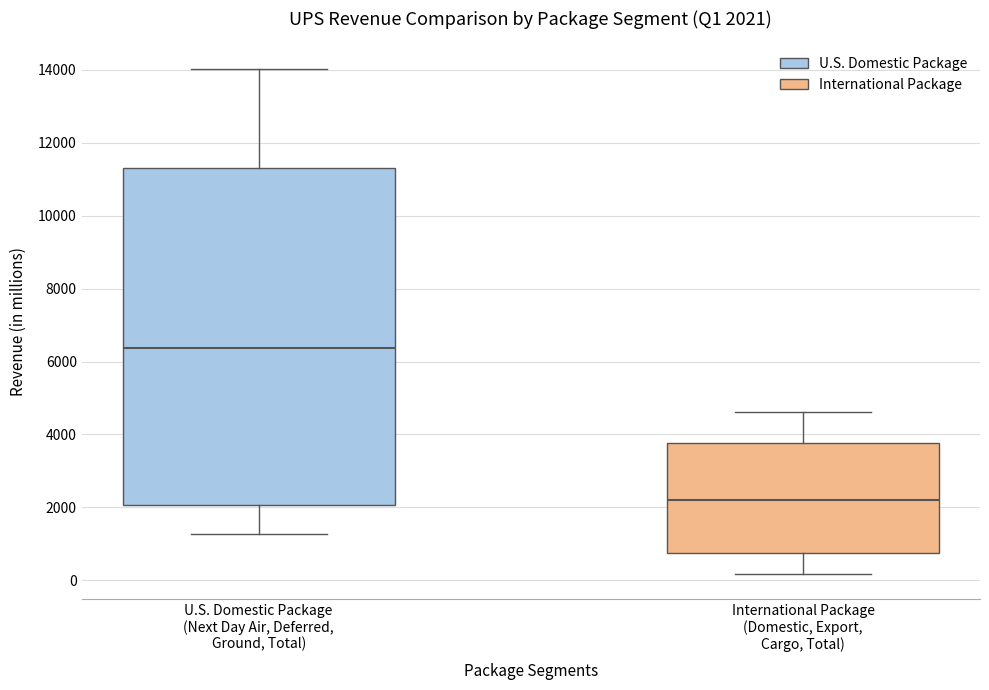

Which box is the tallest, from its lower edge to its upper edge?

U.S. Domestic Package (Next Day Air, Deferred, Ground, Total)